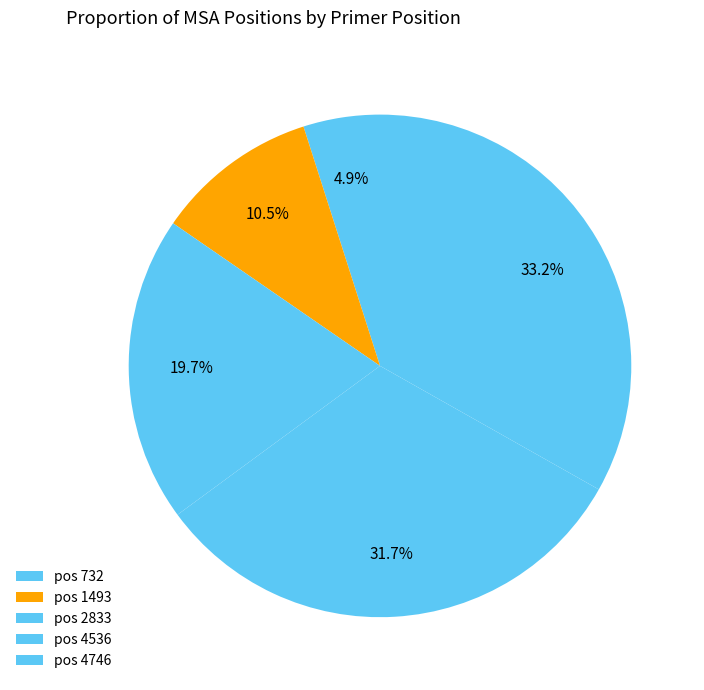

How many slices are in this pie chart?

5